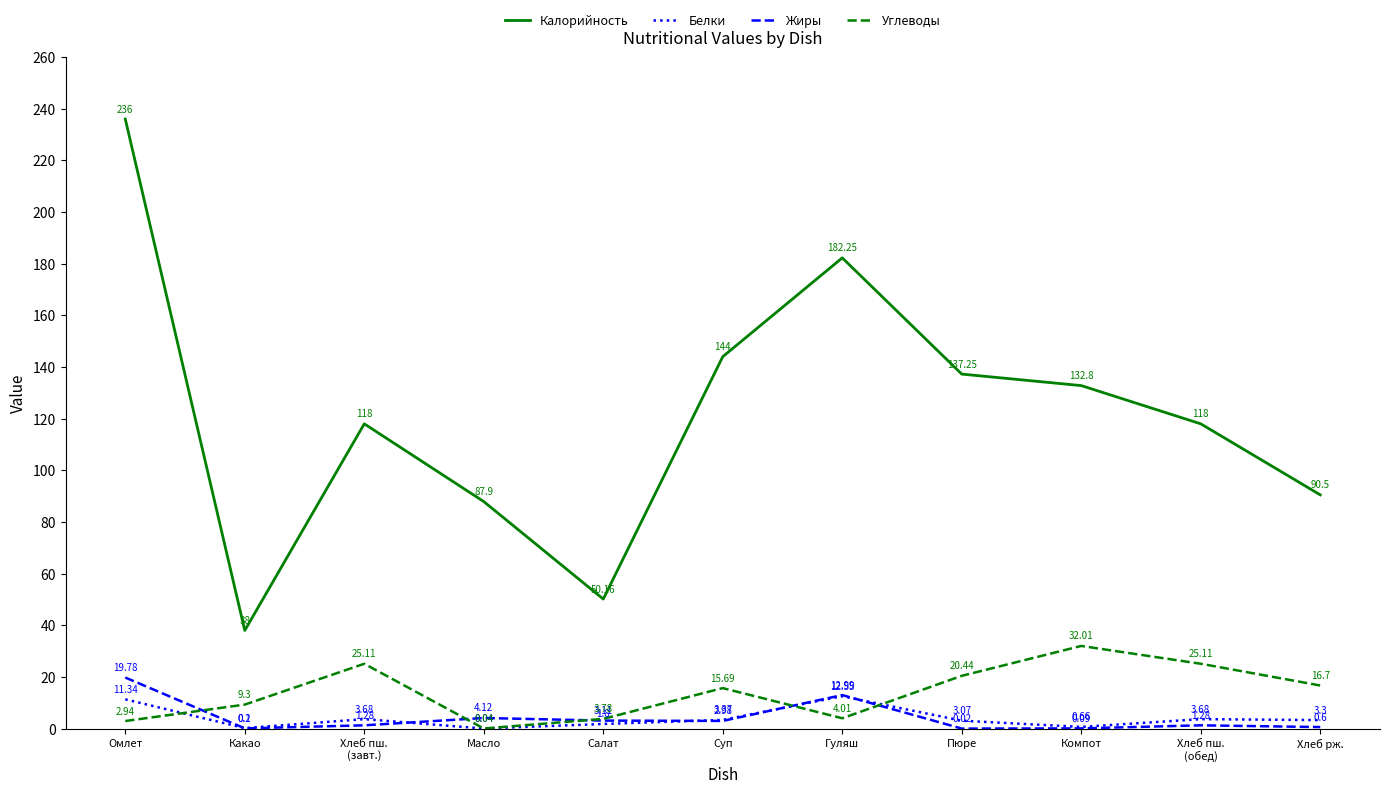

True or false: Белки and Калорийность intersect in this chart.

False